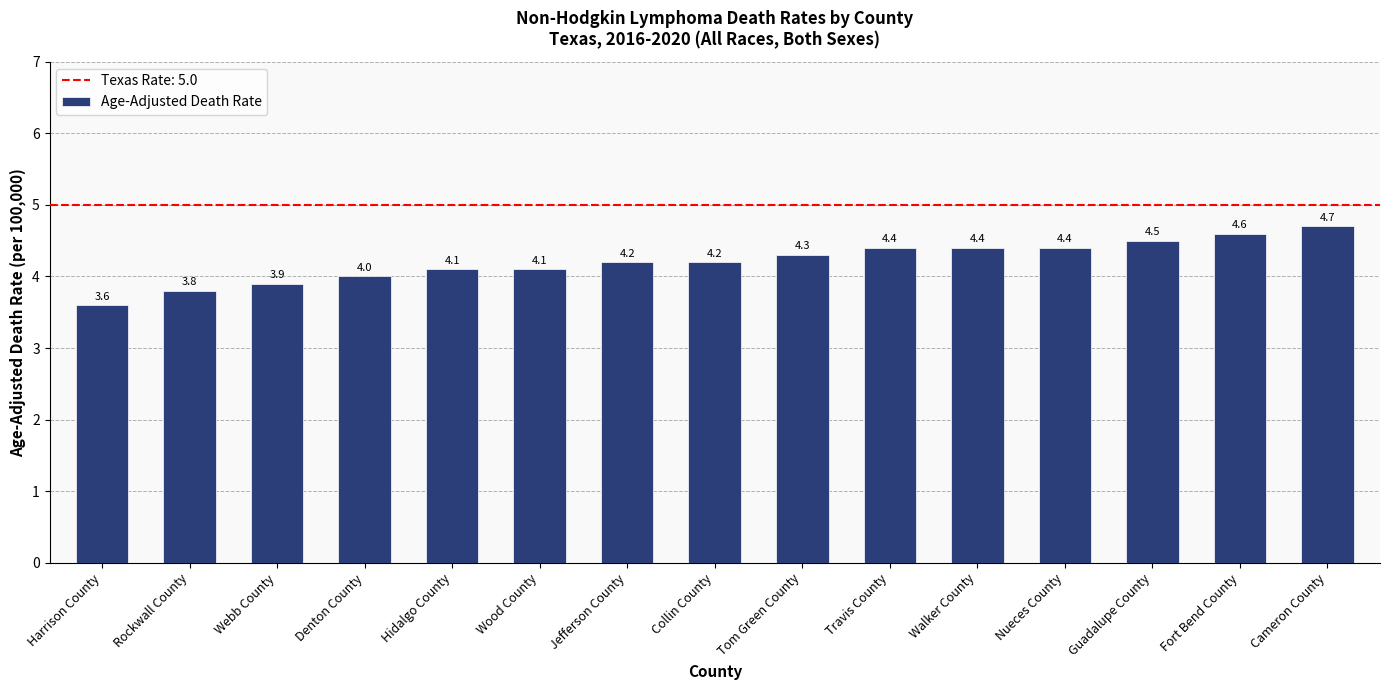

What is the label of the 1st bar from the right?

Cameron County